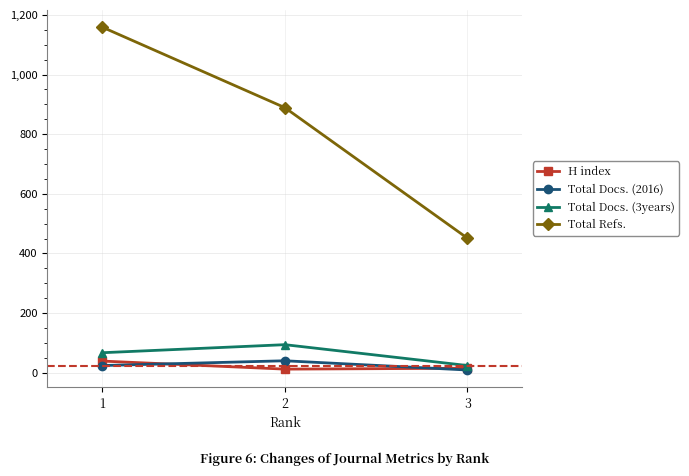

What is the sum of all H index values?

66